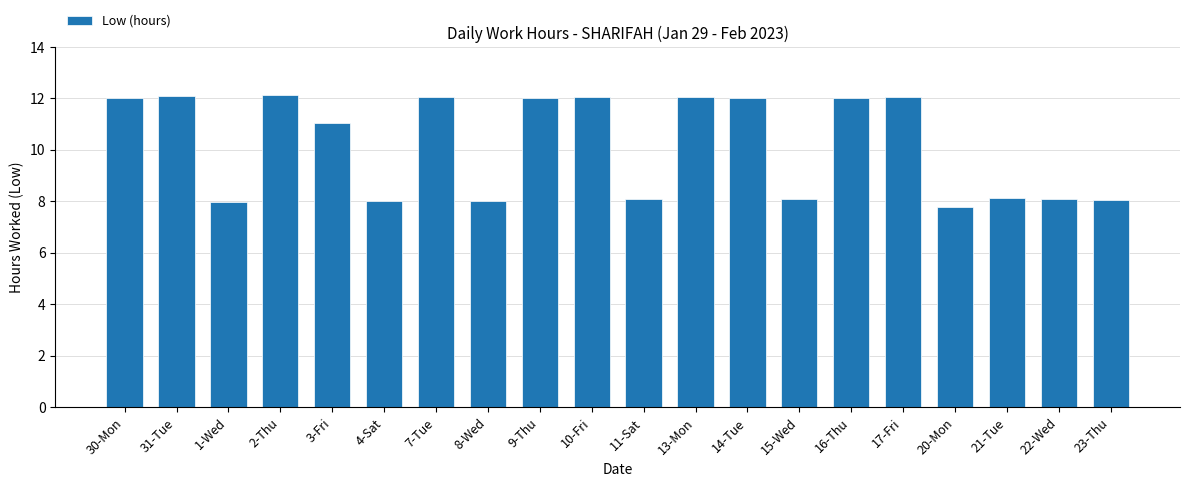

What is the average value?

10.2